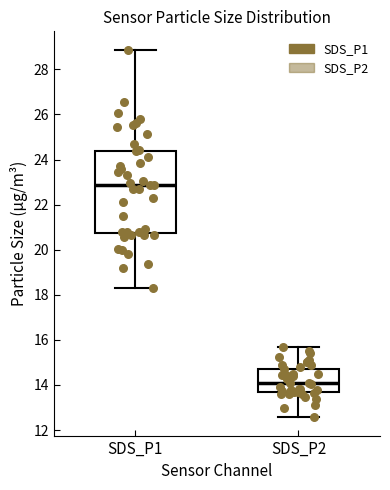

Which box's median line is the lowest?

SDS_P2